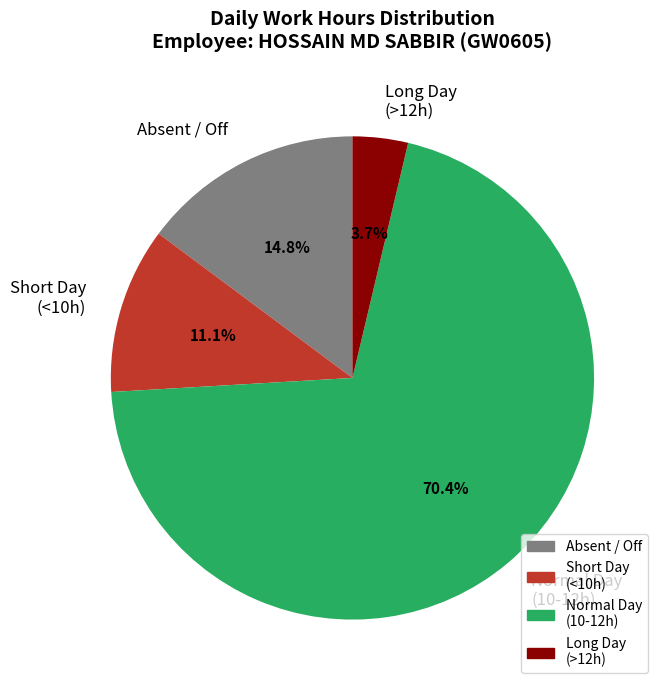

Do Short Day (<10h) and Long Day (>12h) together represent more than half of the pie?

No